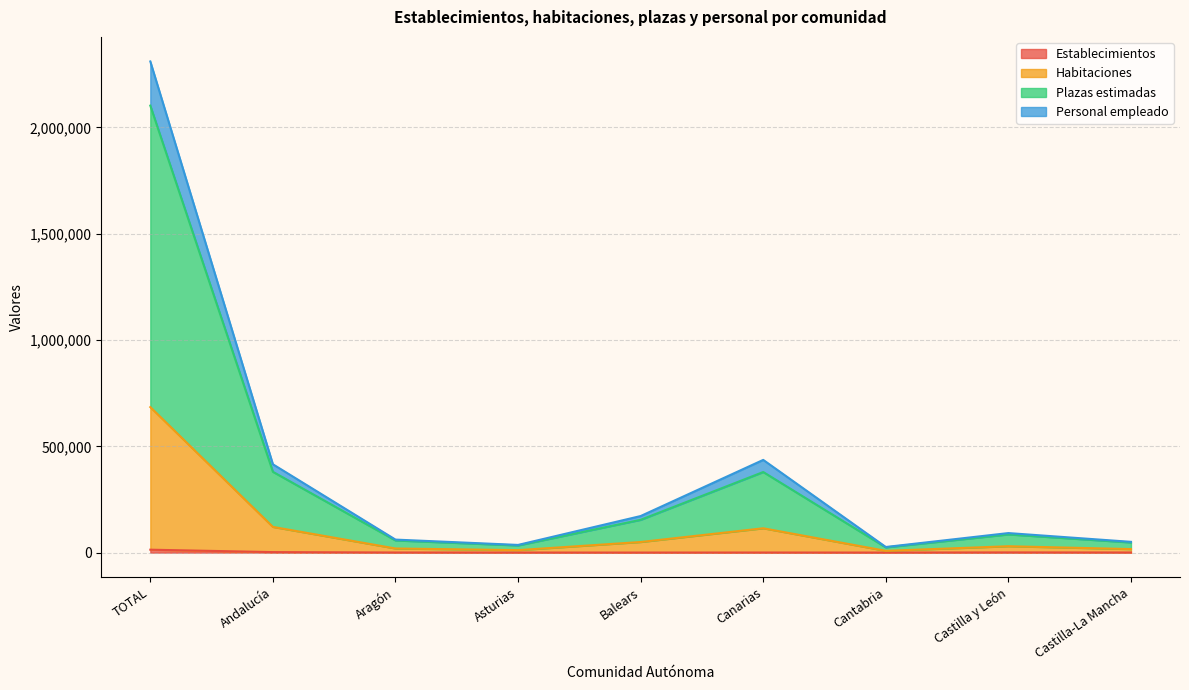

Where is Establecimientos nearest to the value 7087?

Andalucía